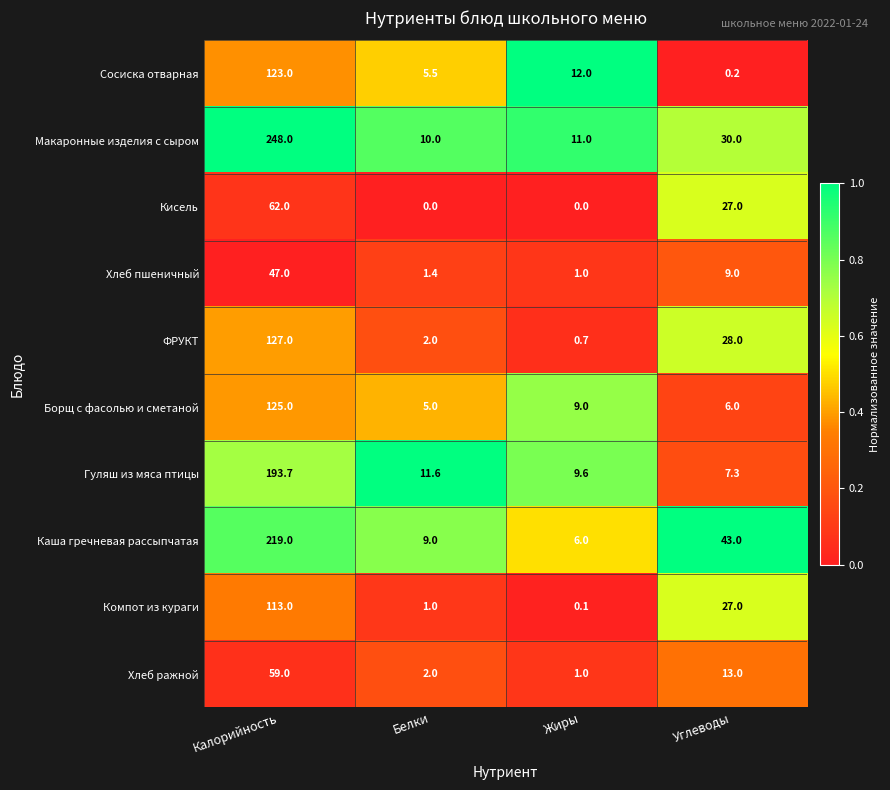

True or false: Борщ с фасолью и сметаной has a value of 2.1 at Жиры.

False